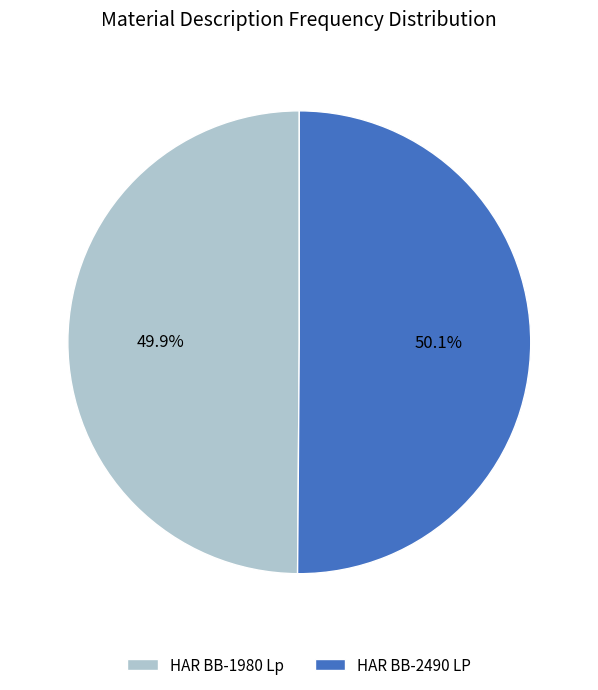

Is there any slice that represents more than half of the pie?

Yes